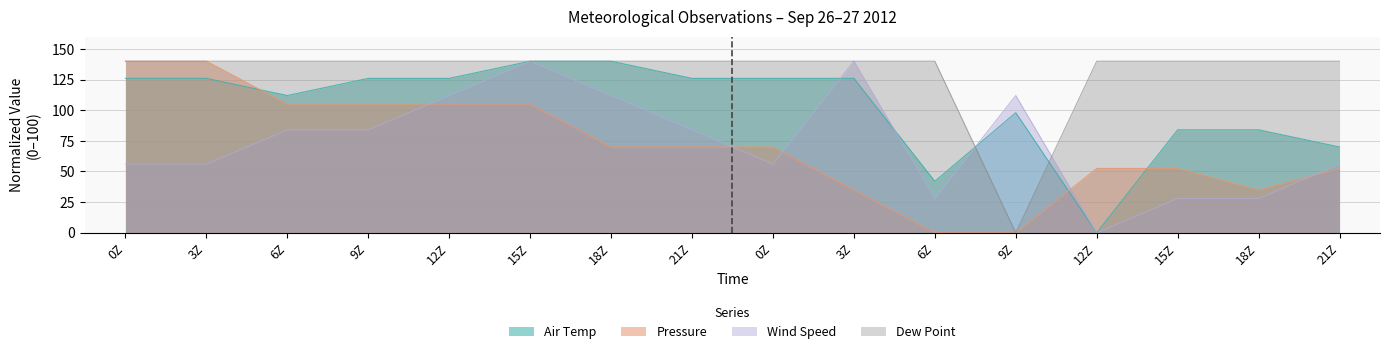

At which category does Wind Speed reach its first local valley?

0Z